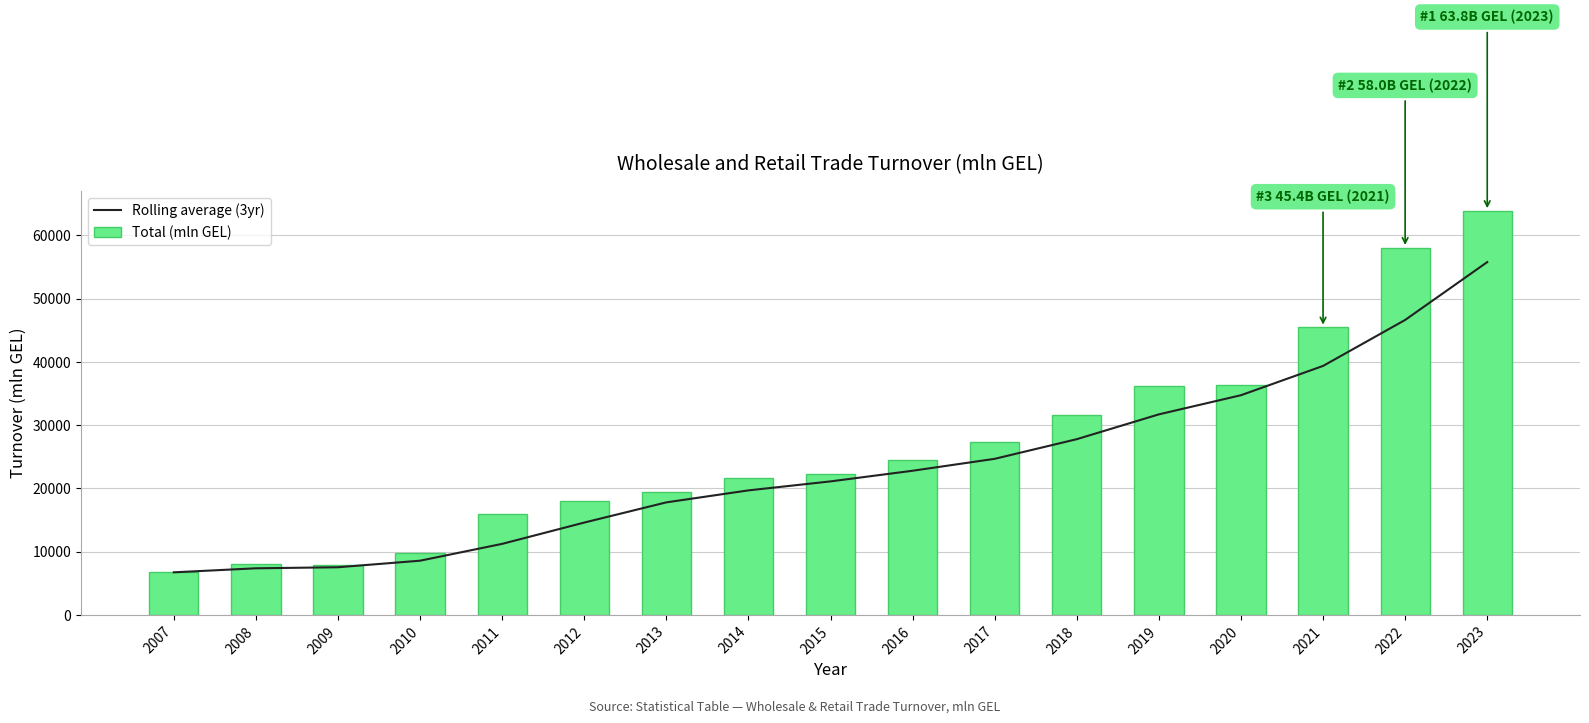

At which label is Total (mln GEL) closest to 35279?

2019